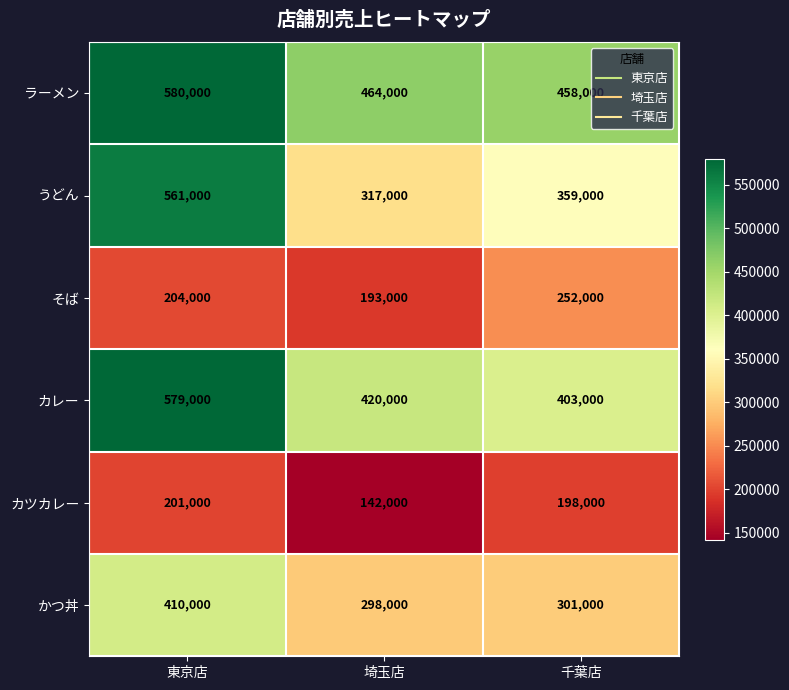

What is the difference between the かつ丼 values at 東京店 and 埼玉店?

112000